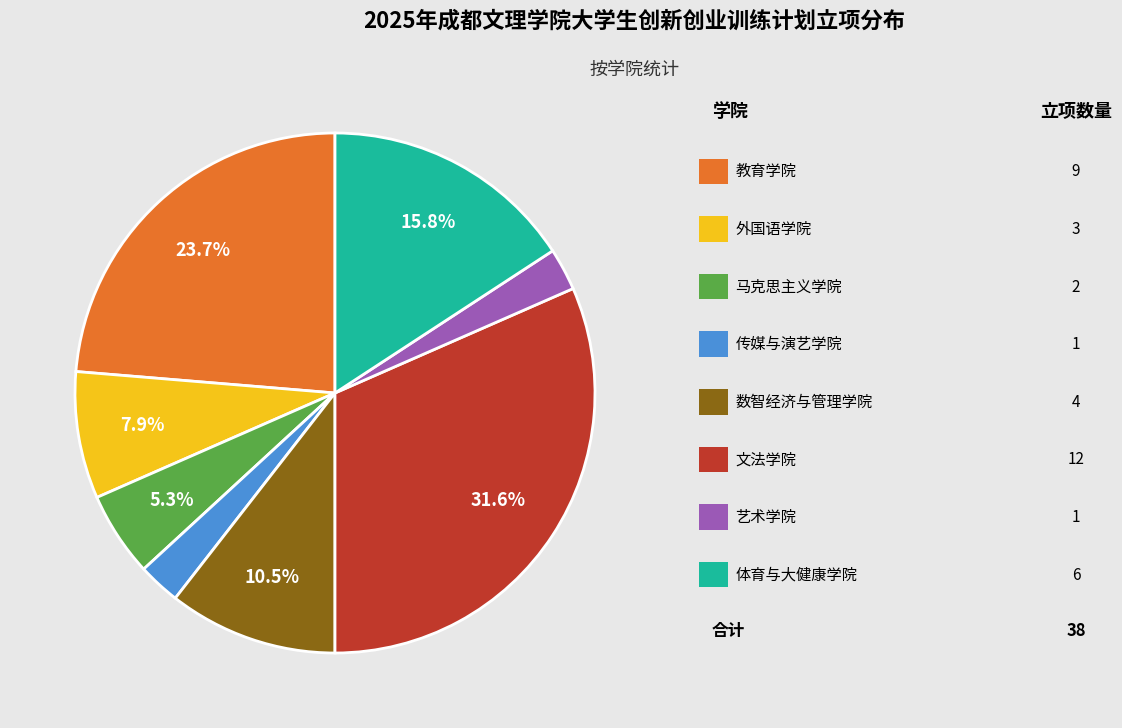

How many slices are in this pie chart?

8